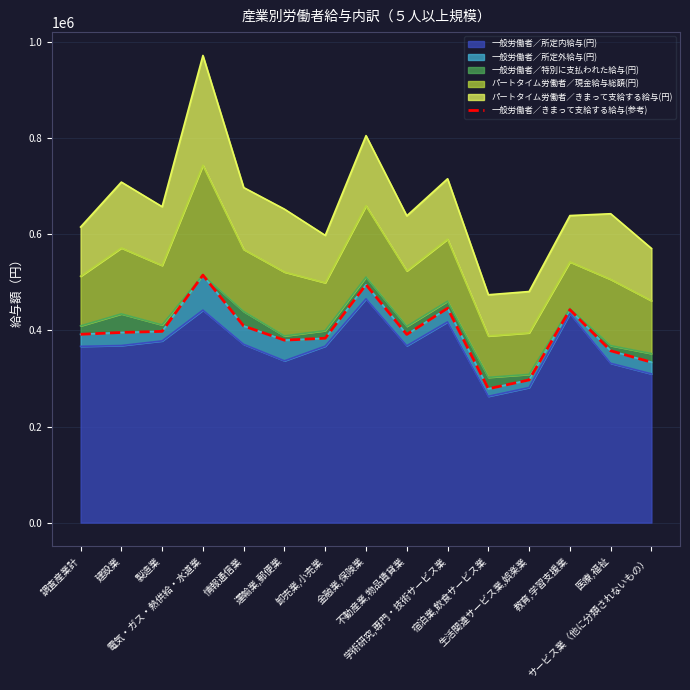

Read the value at 情報通信業, to the nearest 10.

409310